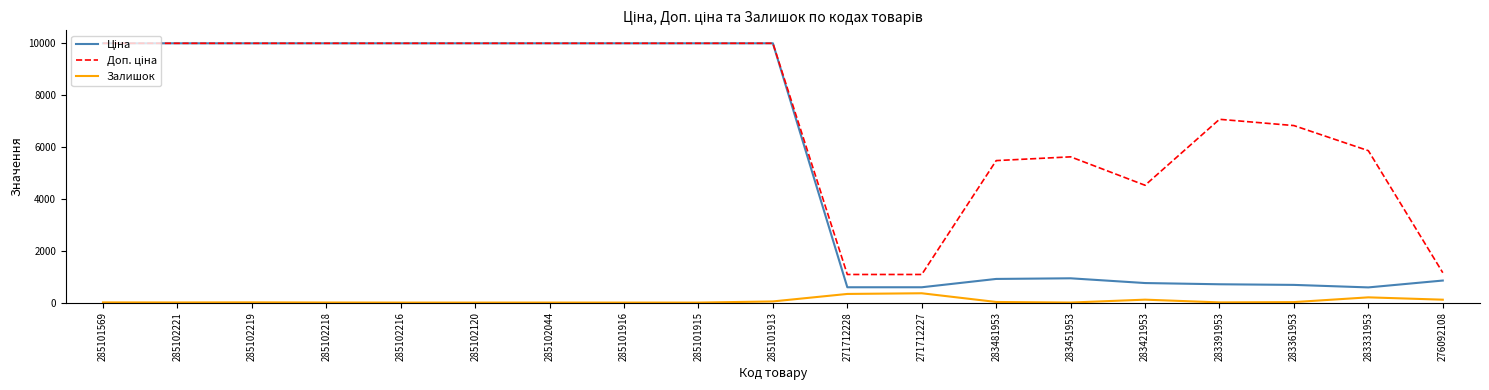

How many values in the Залишок series are below 8?

9